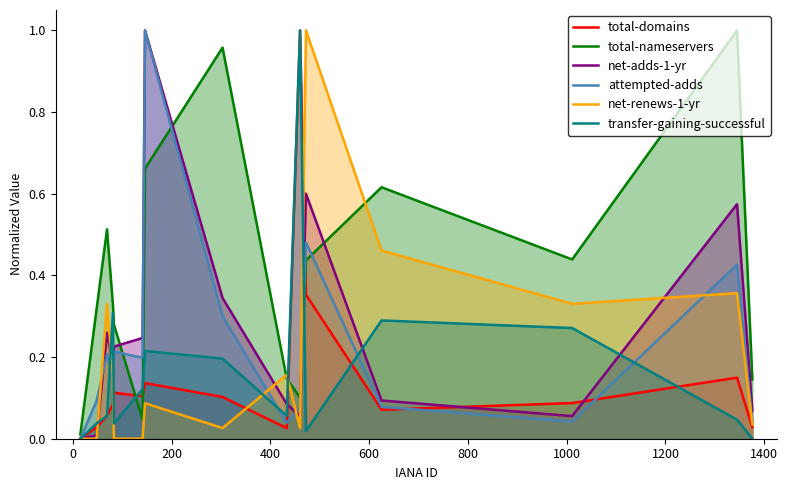

Which series has the largest total across all categories?

total-nameservers